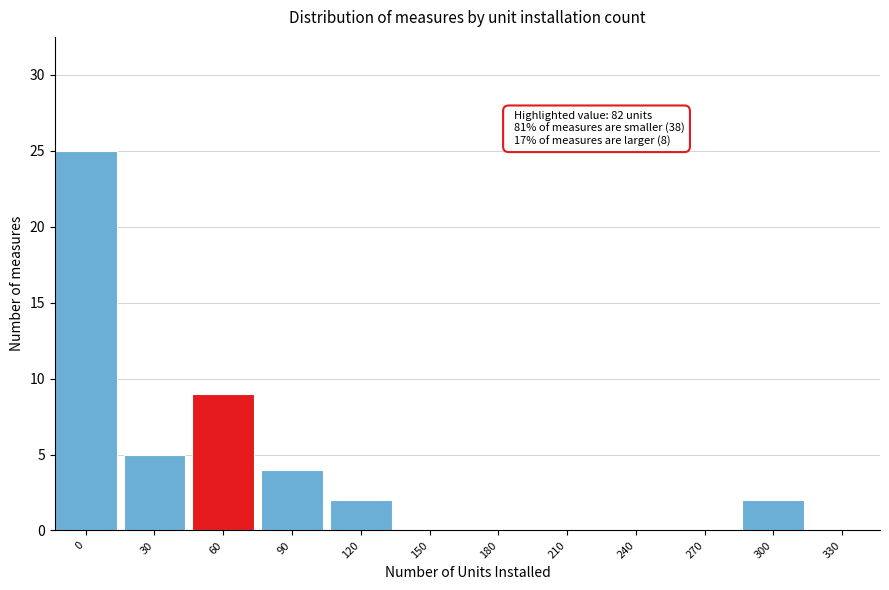

Reading left to right, what are all the values shown in this chart?

0=25	30=5	60=9	90=4	120=2	150=0	180=0	210=0	240=0	270=0	300=2	330=0